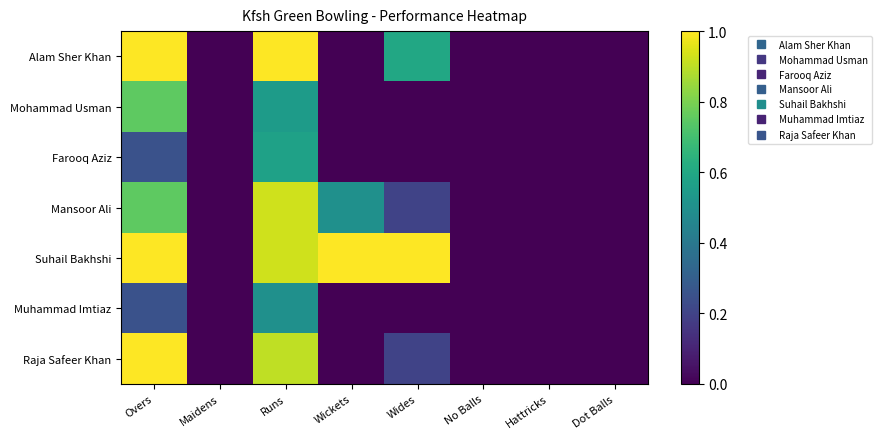

Reading left to right, list all the values displayed in this chart.

Alam Sher Khan: Overs=1.0	Maidens=0.0	Runs=1.0	Wickets=0.0	Wides=0.6	No Balls=0.0	Hattricks=0.0	Dot Balls=0.0
Mohammad Usman: Overs=0.8	Maidens=0.0	Runs=0.5	Wickets=0.0	Wides=0.0	No Balls=0.0	Hattricks=0.0	Dot Balls=0.0
Farooq Aziz: Overs=0.2	Maidens=0.0	Runs=0.6	Wickets=0.0	Wides=0.0	No Balls=0.0	Hattricks=0.0	Dot Balls=0.0
Mansoor Ali: Overs=0.8	Maidens=0.0	Runs=0.9	Wickets=0.5	Wides=0.2	No Balls=0.0	Hattricks=0.0	Dot Balls=0.0
Suhail Bakhshi: Overs=1.0	Maidens=0.0	Runs=0.9	Wickets=1.0	Wides=1.0	No Balls=0.0	Hattricks=0.0	Dot Balls=0.0
Muhammad Imtiaz: Overs=0.2	Maidens=0.0	Runs=0.5	Wickets=0.0	Wides=0.0	No Balls=0.0	Hattricks=0.0	Dot Balls=0.0
Raja Safeer Khan: Overs=1.0	Maidens=0.0	Runs=0.9	Wickets=0.0	Wides=0.2	No Balls=0.0	Hattricks=0.0	Dot Balls=0.0